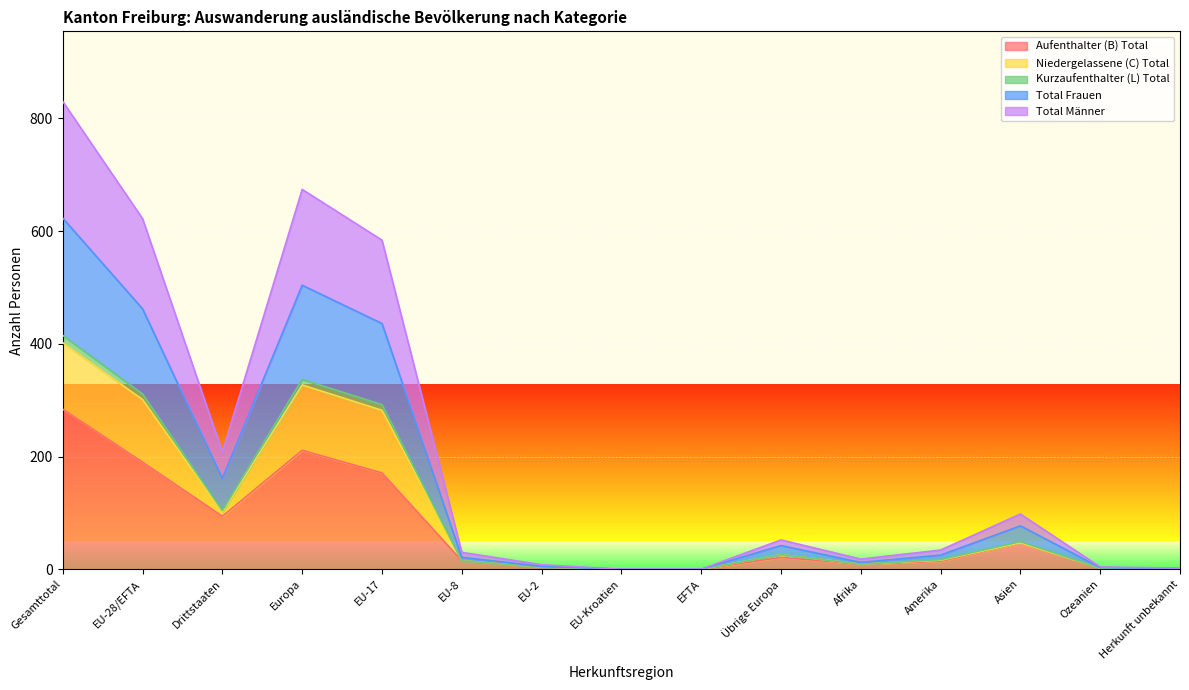

At which label does Aufenthalter (B) Total reach its peak?

Gesamttotal